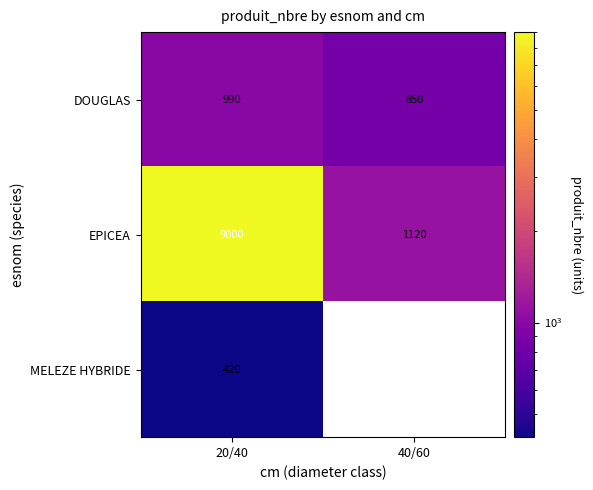

What is the total value across all series at 20/40?

10410